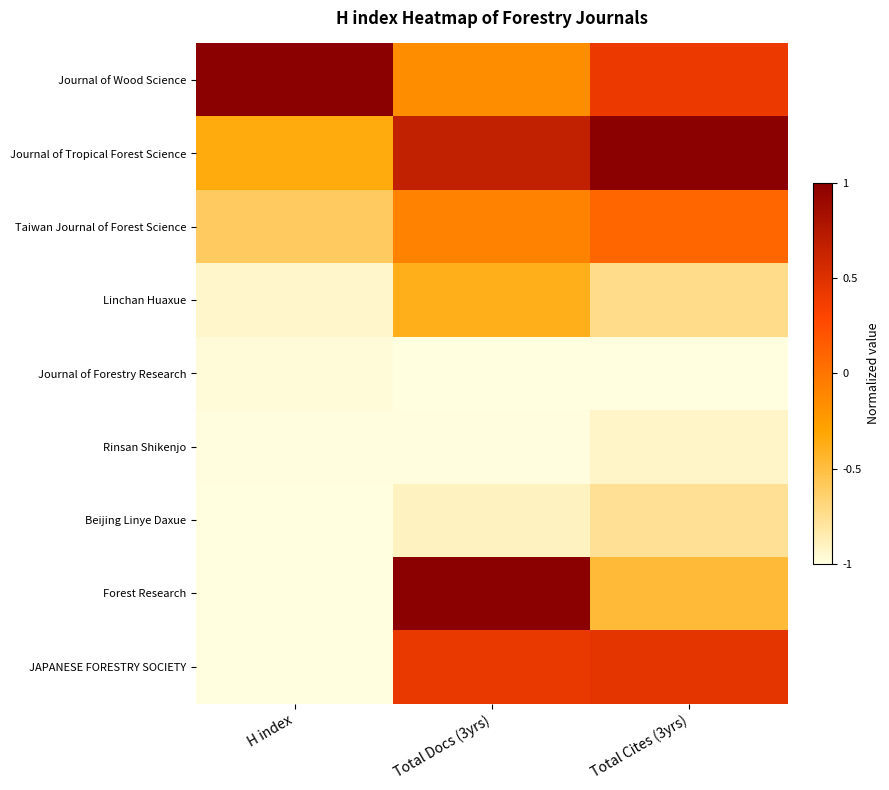

What is the minimum value shown in the chart?

-1.0